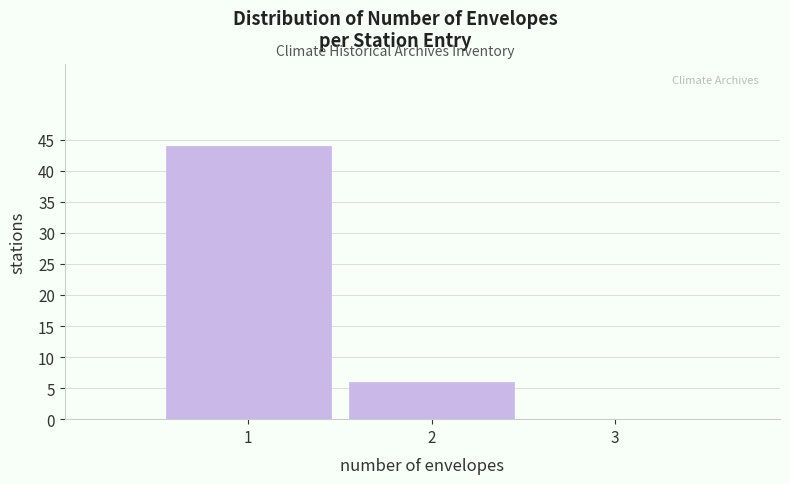

Reading left to right, transcribe all the data shown in this chart.

1=44	2=6	3=0